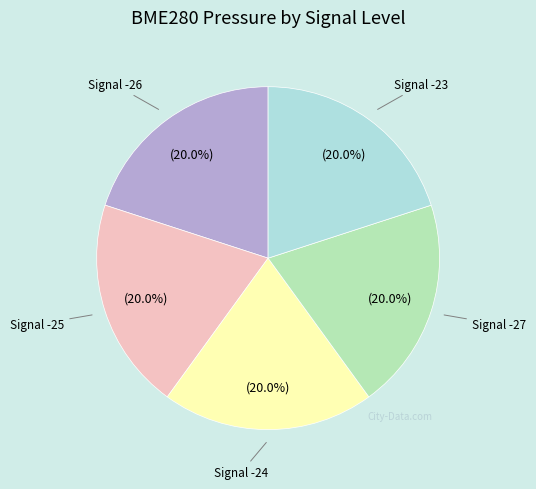

Is there any slice that represents more than half of the pie?

No